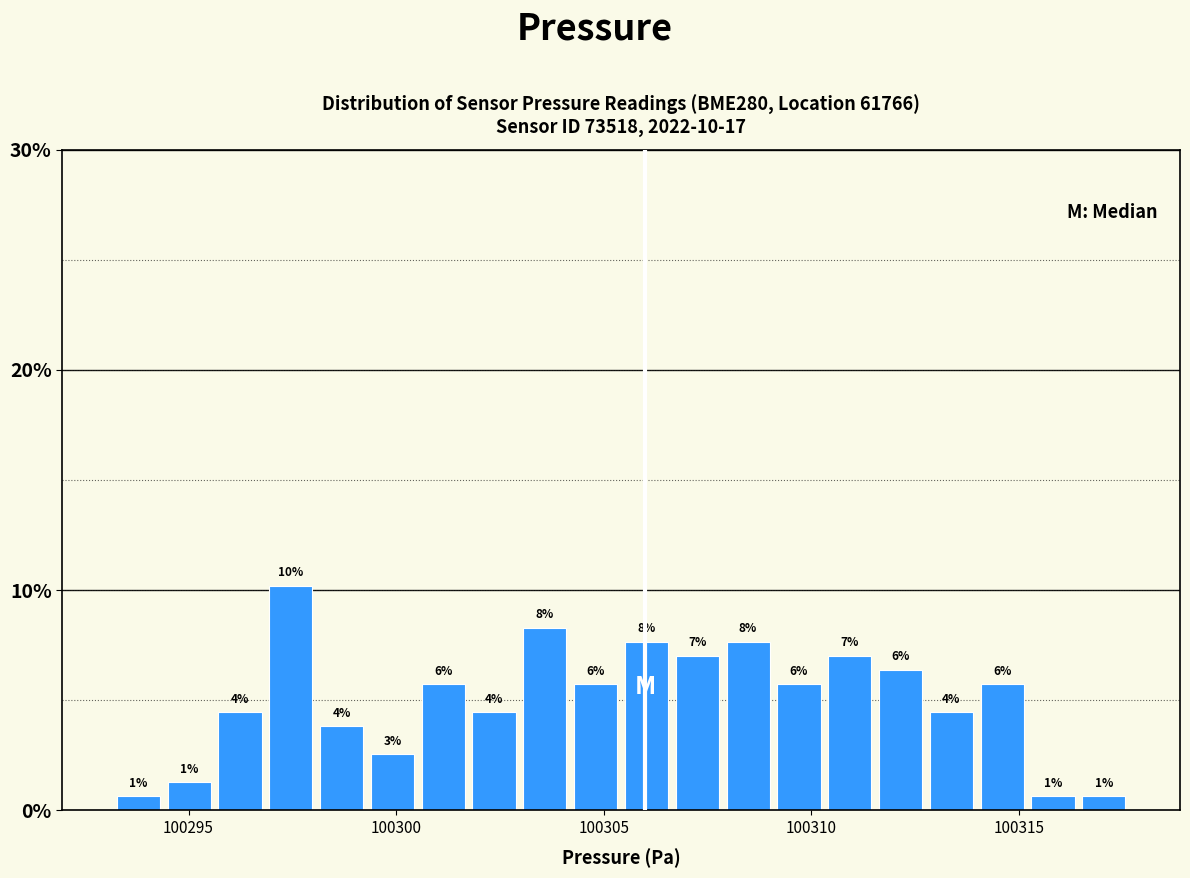

Read against the x-axis, roughly where is the centre of the tallest bar?

100297.5